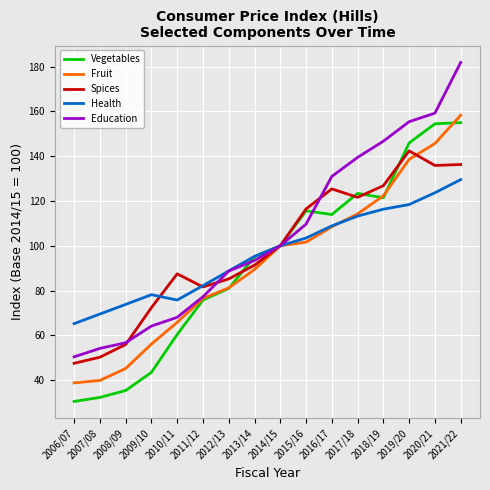

Between 2011/12 and 2021/22, which series saw the biggest shift?

Education